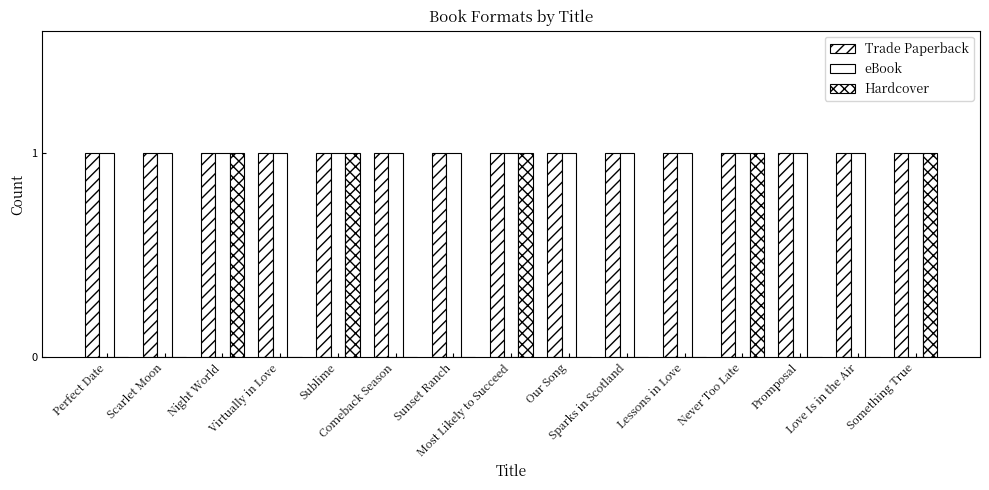

How many categories are shown in the chart?

15